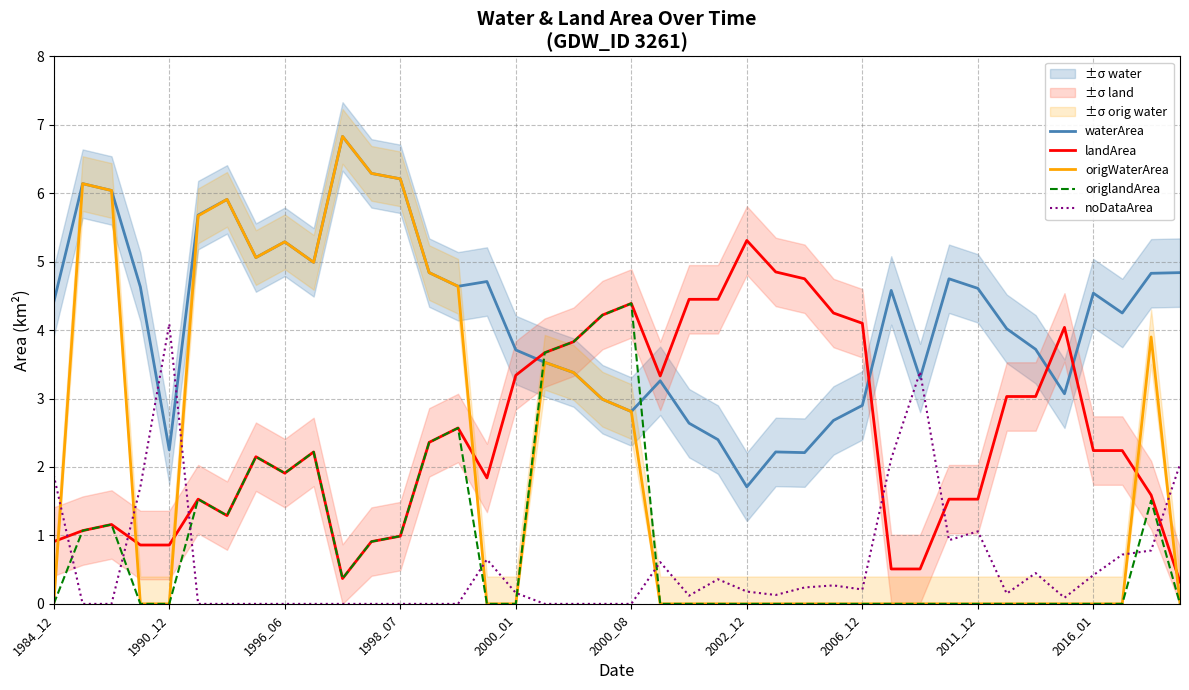

Which series has the widest spread of values?

origWaterArea